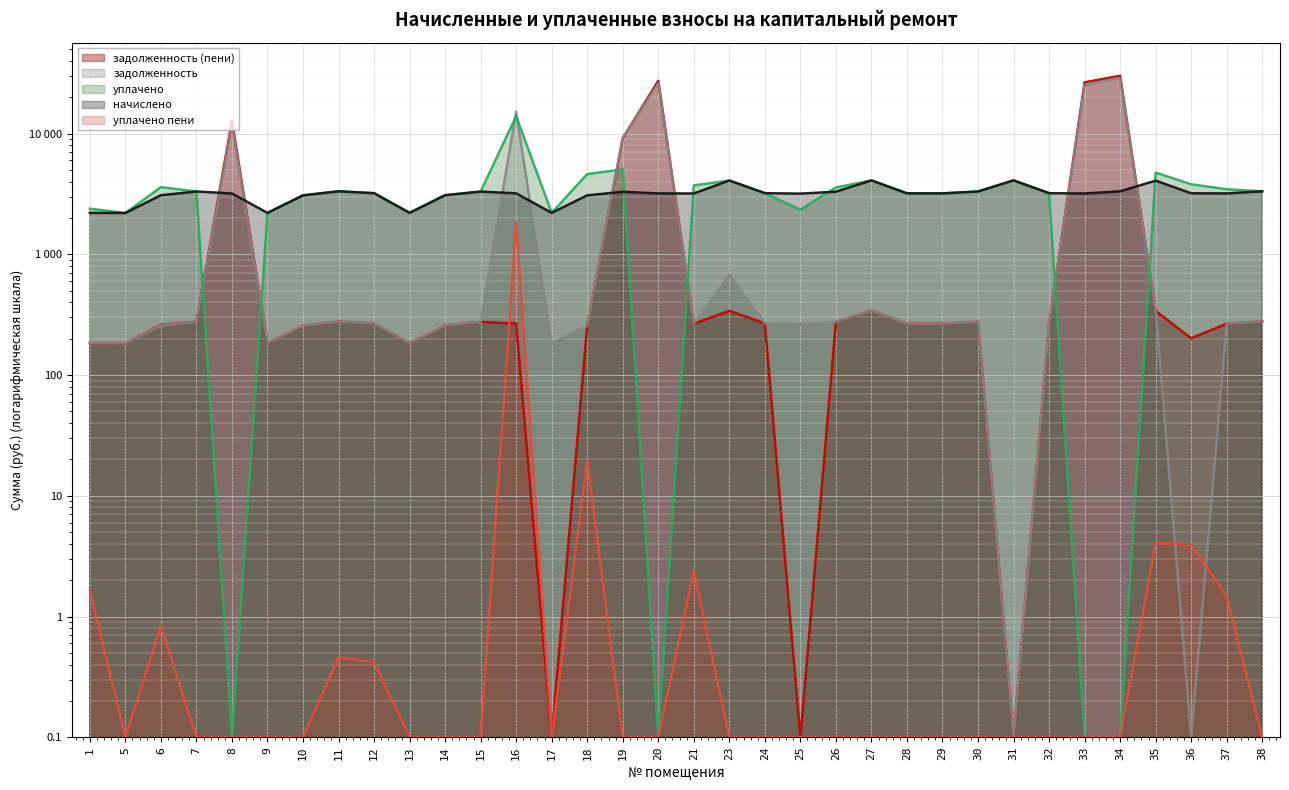

What is the value of the уплачено пени point at the 5th from the left?

0.1